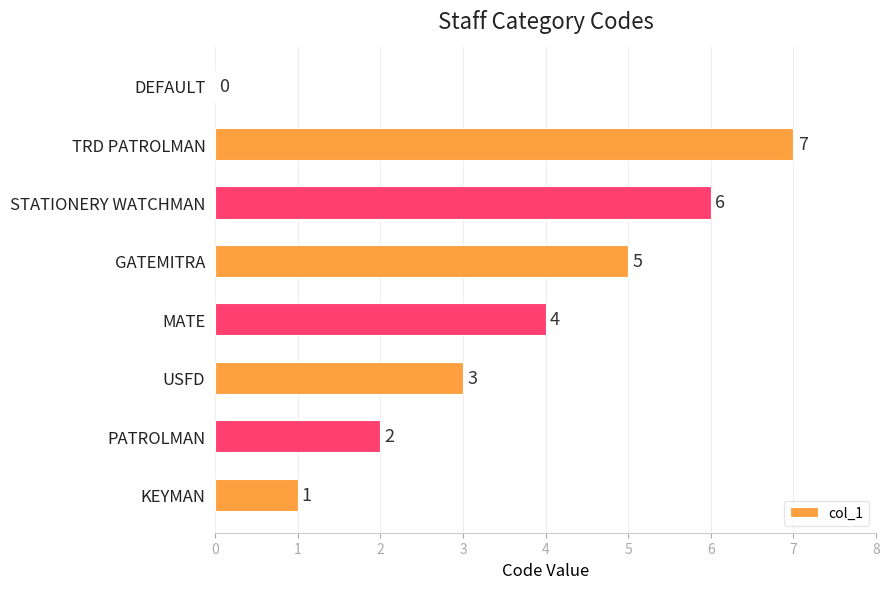

True or false: the data shows 3 at USFD.

True